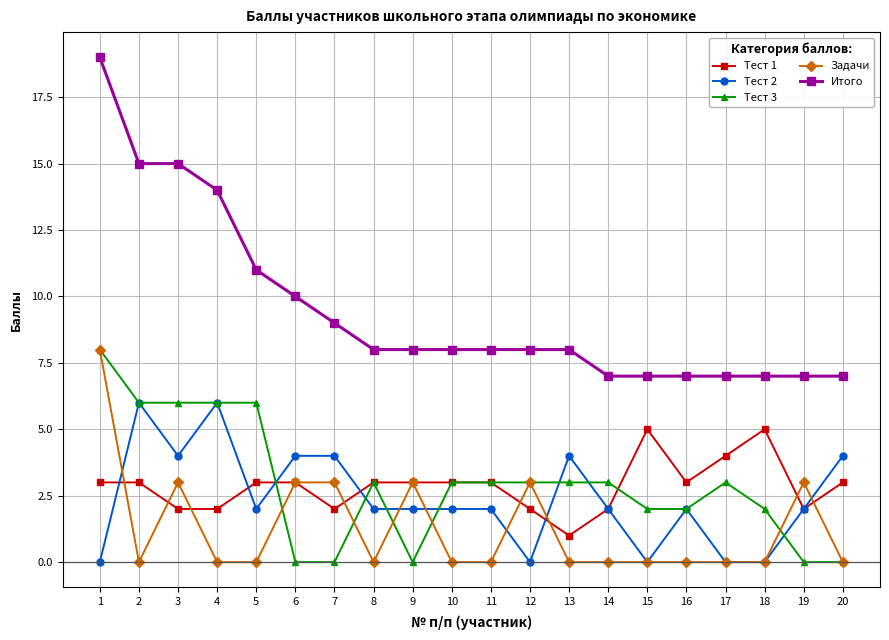

True or false: Задачи has a value of 0 at 10.

True